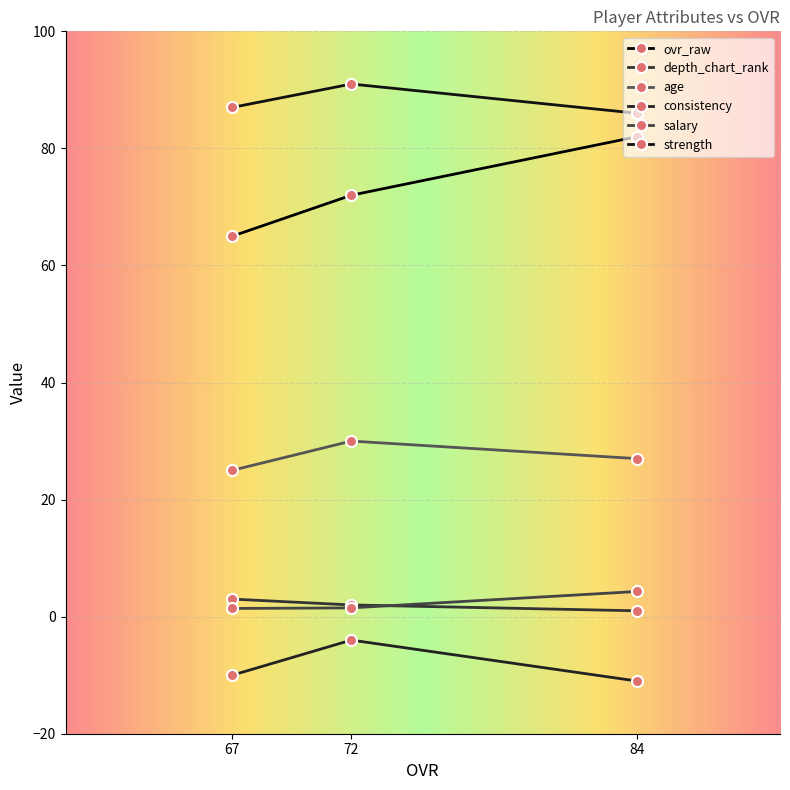

Rank the categories by salary value from lowest to highest.

67, 72, 84